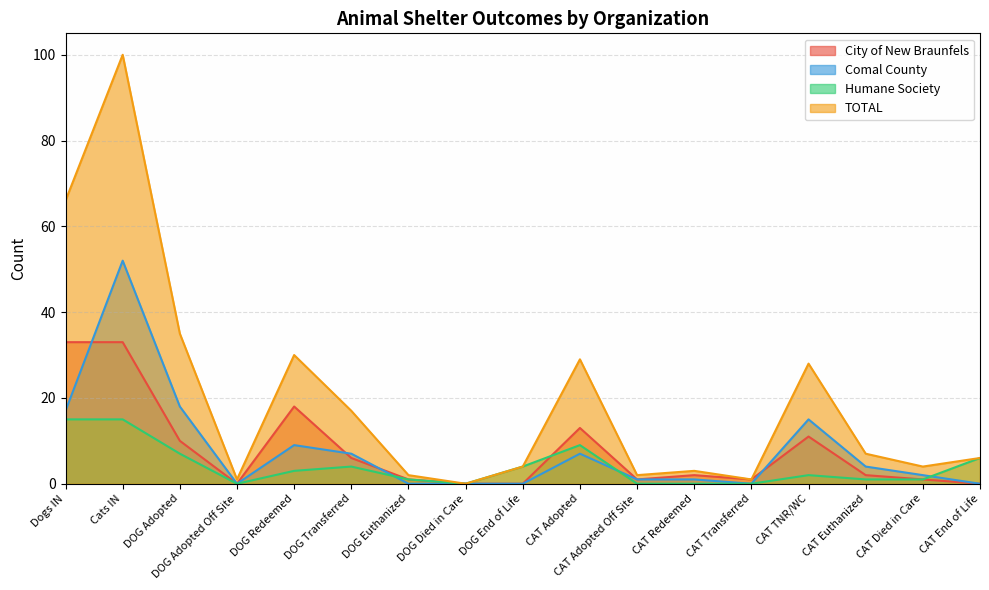

How many values in the Humane Society series are below 2?

8